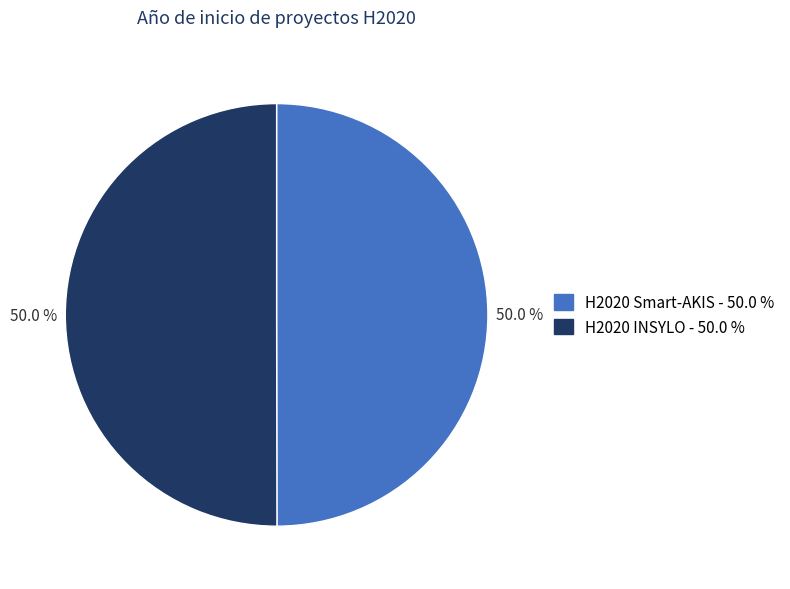

Approximately how many times larger is the value at H2020 INSYLO compared to H2020 Smart-AKIS?

1.0